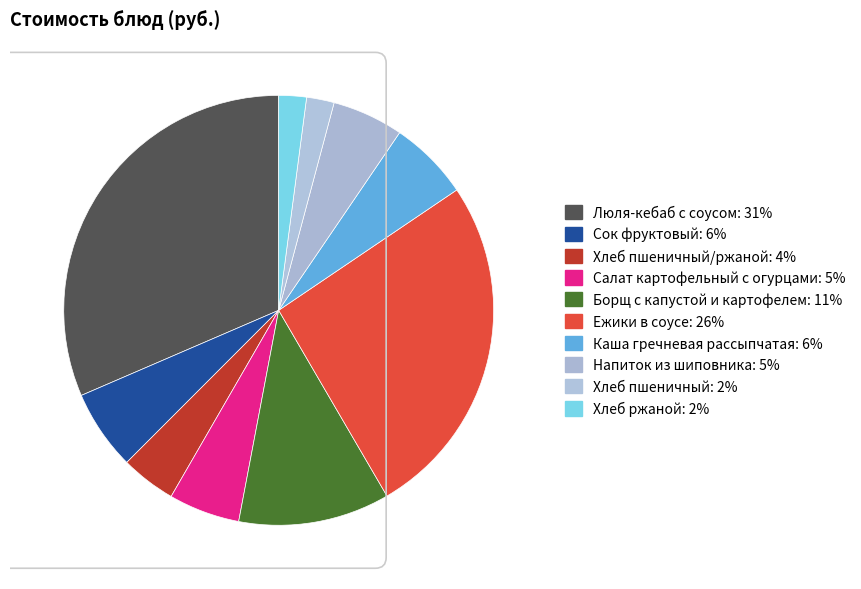

Count the number of slices in the pie.

10